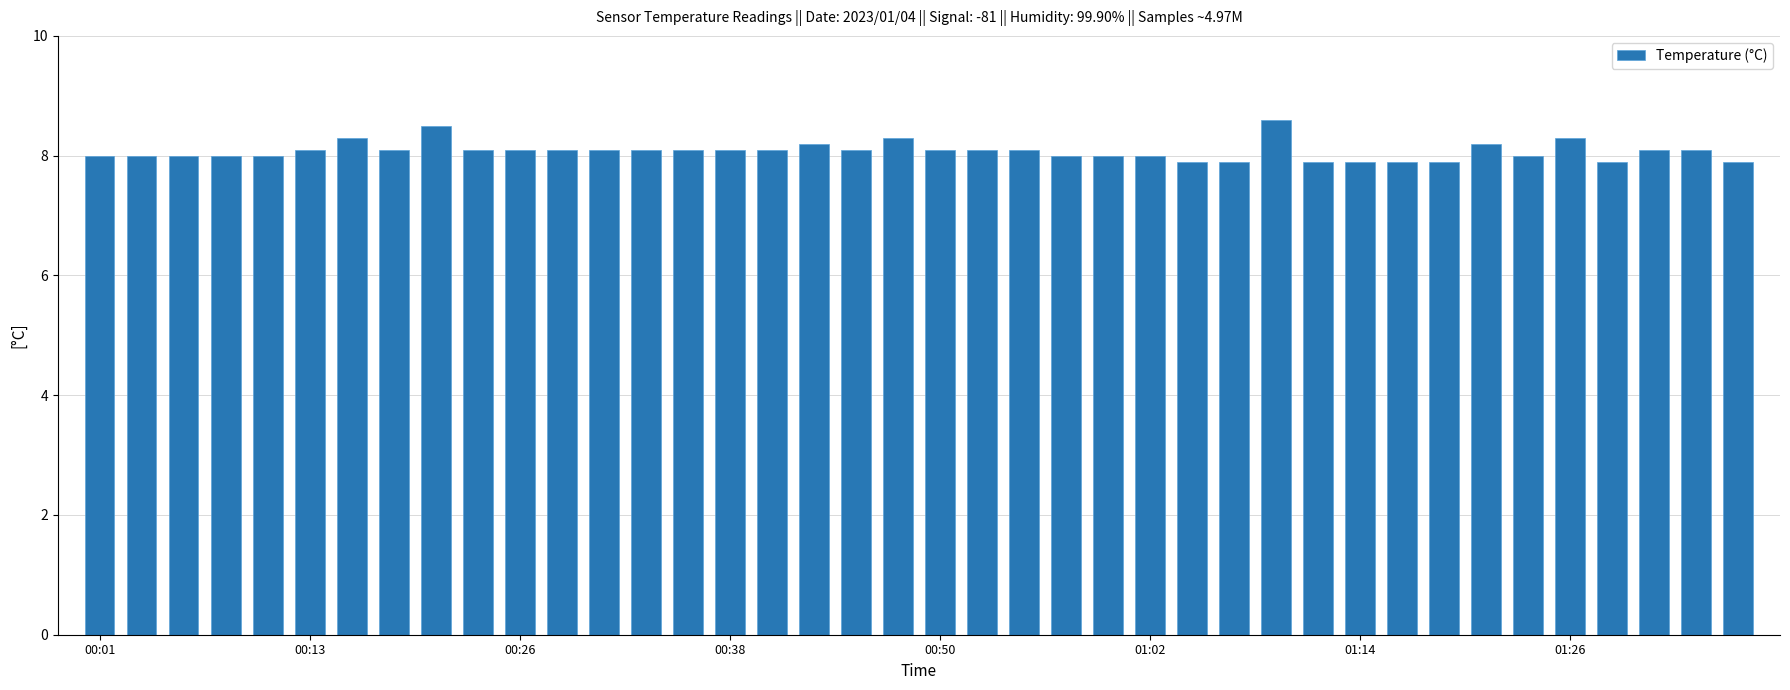

What is the difference between the second highest and minimum values?

0.6